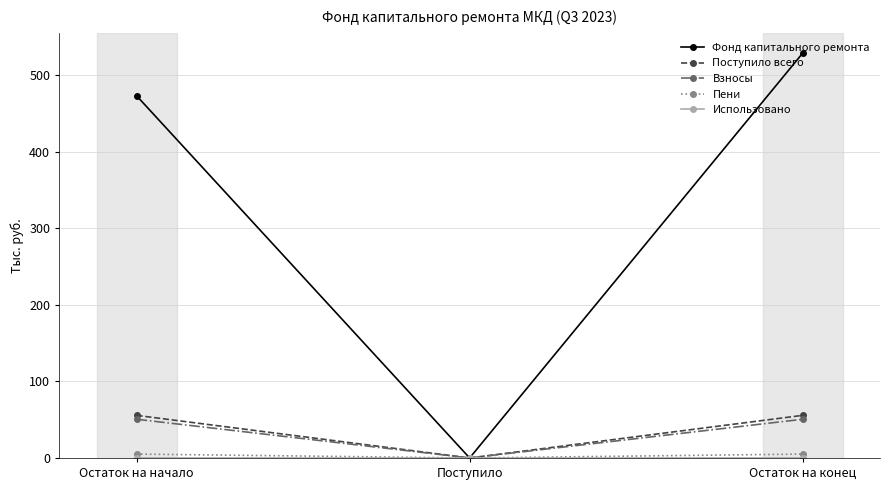

Which label corresponds to the largest value in the chart?

Остаток на конец